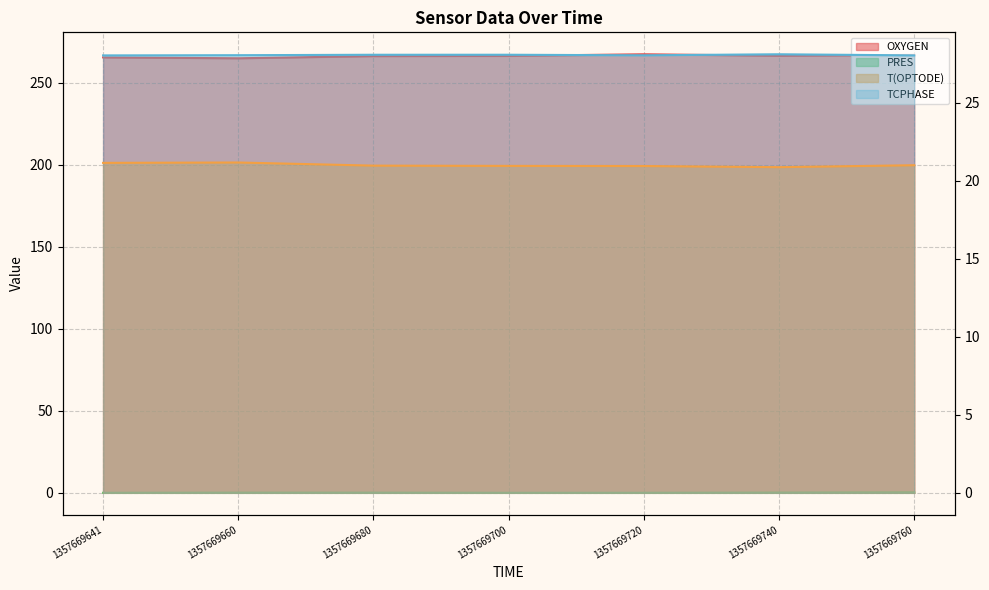

What is the maximum value for T(OPTODE)?

21.2